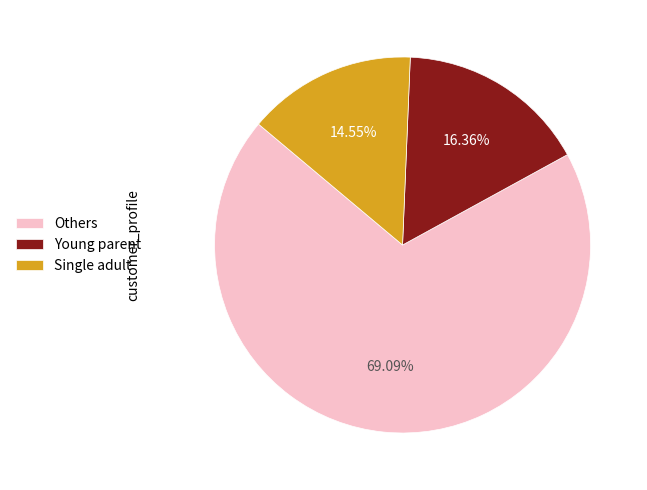

Count the number of slices in the pie.

3